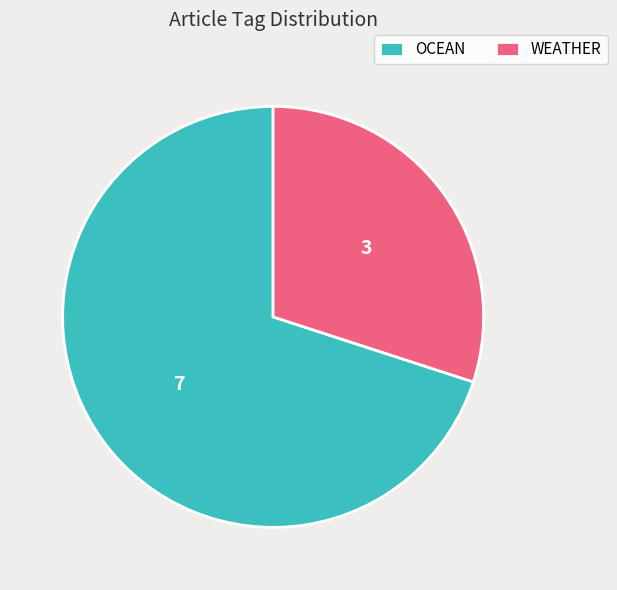

Do WEATHER and OCEAN together represent more than half of the pie?

Yes